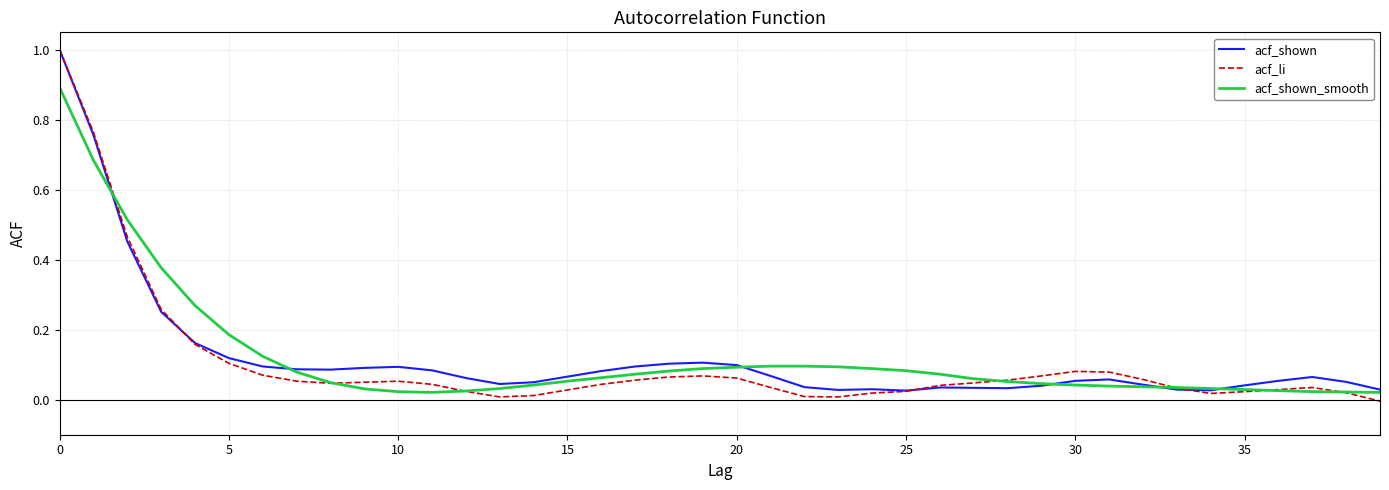

Which series has the largest range (max minus min)?

acf_li